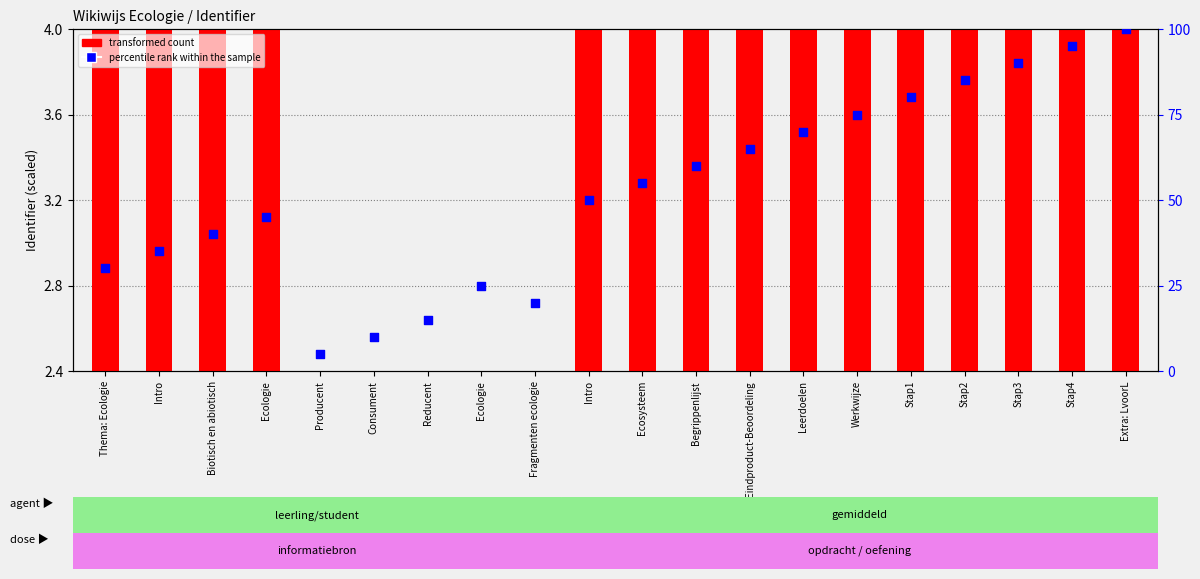

What is the total value across all series at Producent?

5.0